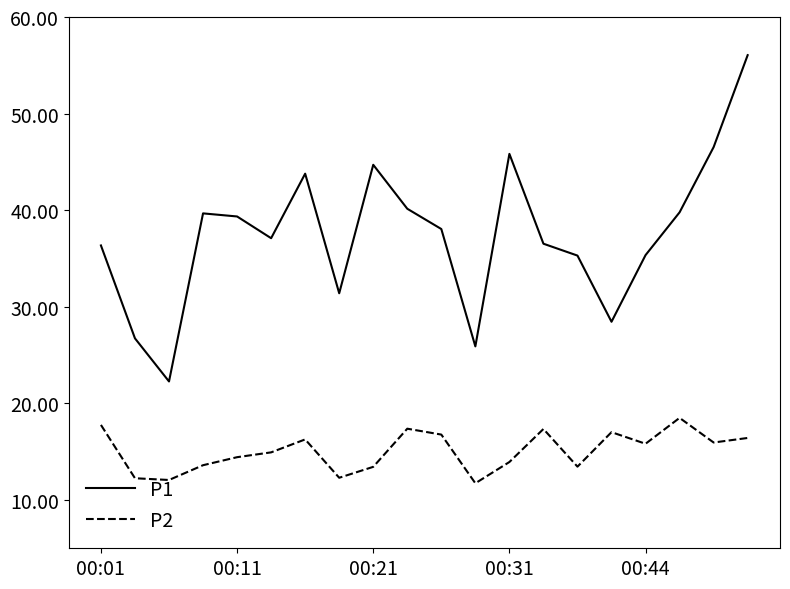

Which series has the largest range (max minus min)?

P1